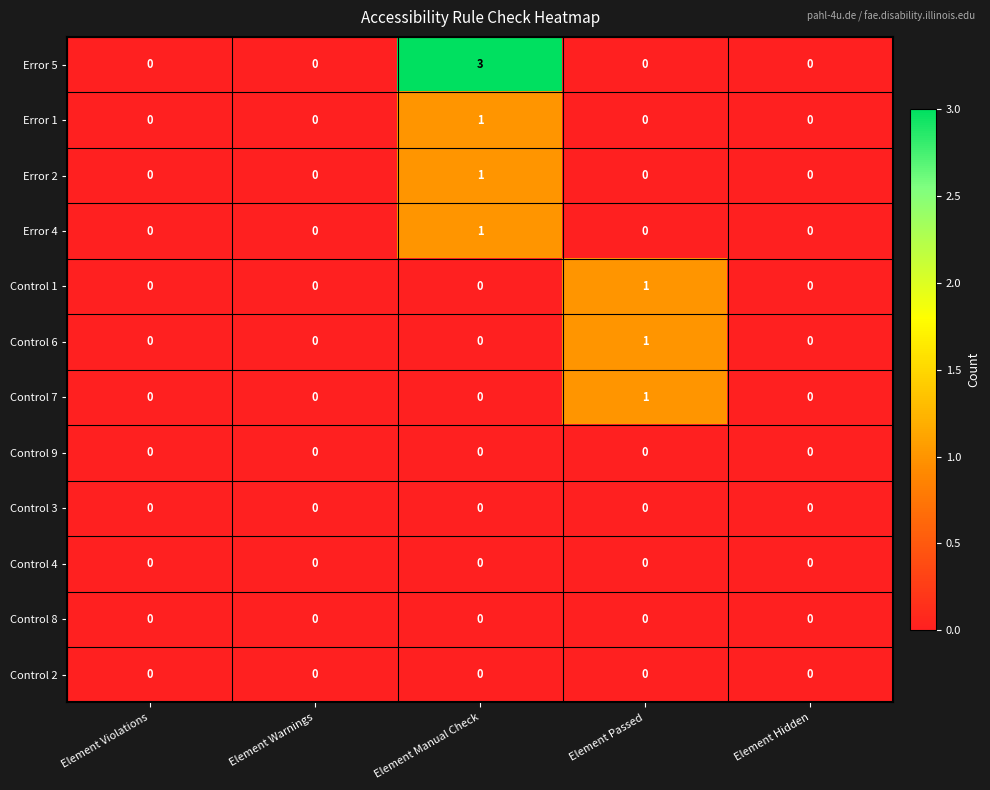

How many data points does each series have?

5